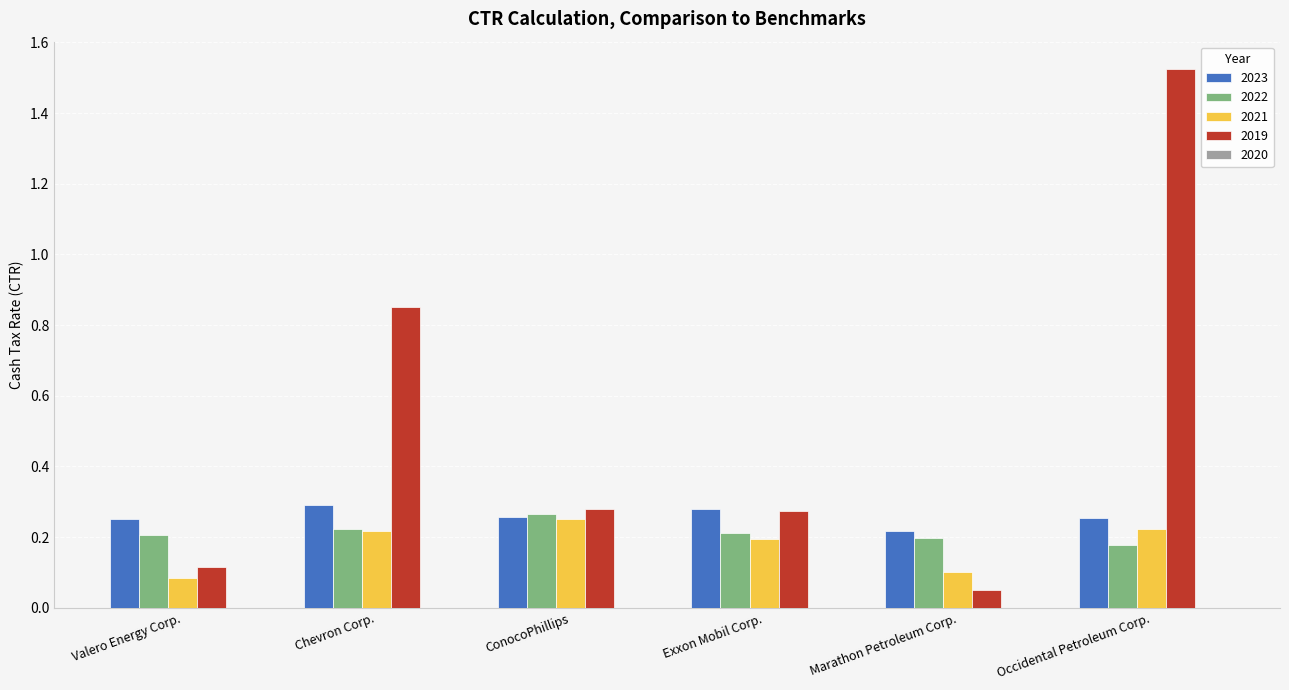

What is the sum of the 2022 values at ConocoPhillips and Exxon Mobil Corp.?

0.5